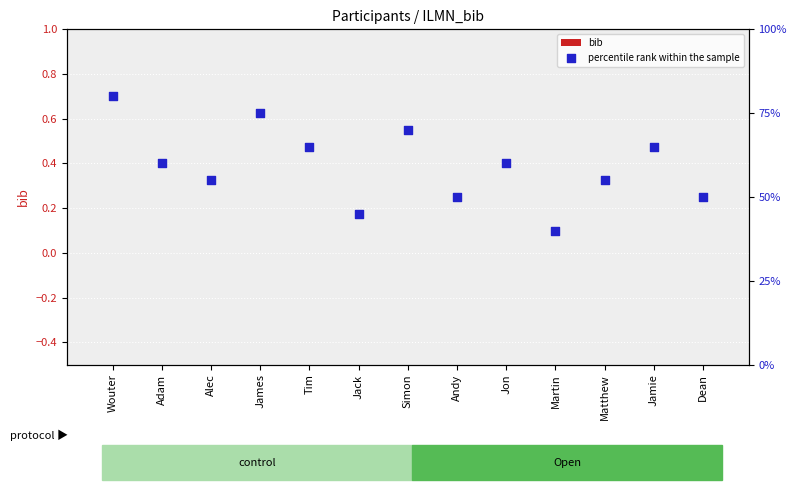

Which series has the largest total across all categories?

percentile rank within the sample